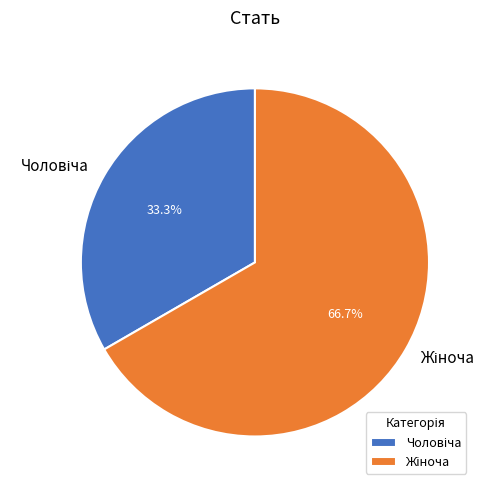

Does any single category account for the majority?

Yes